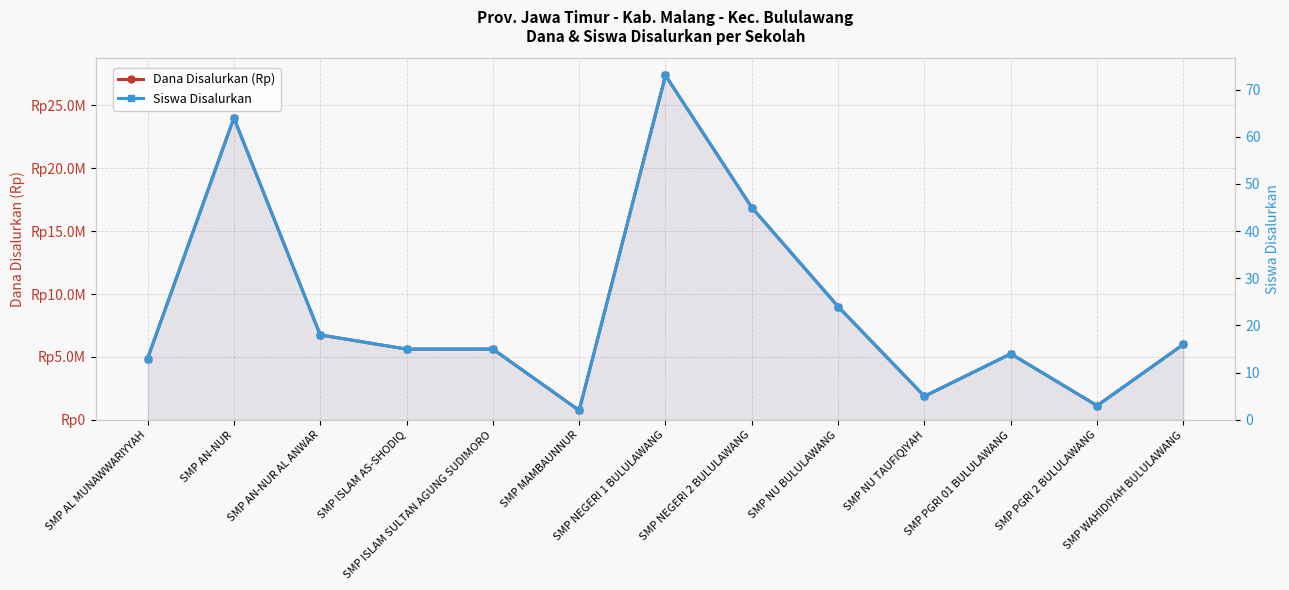

Is it true that Dana Disalurkan (Rp) equals 1125000 at SMP PGRI 2 BULULAWANG?

True